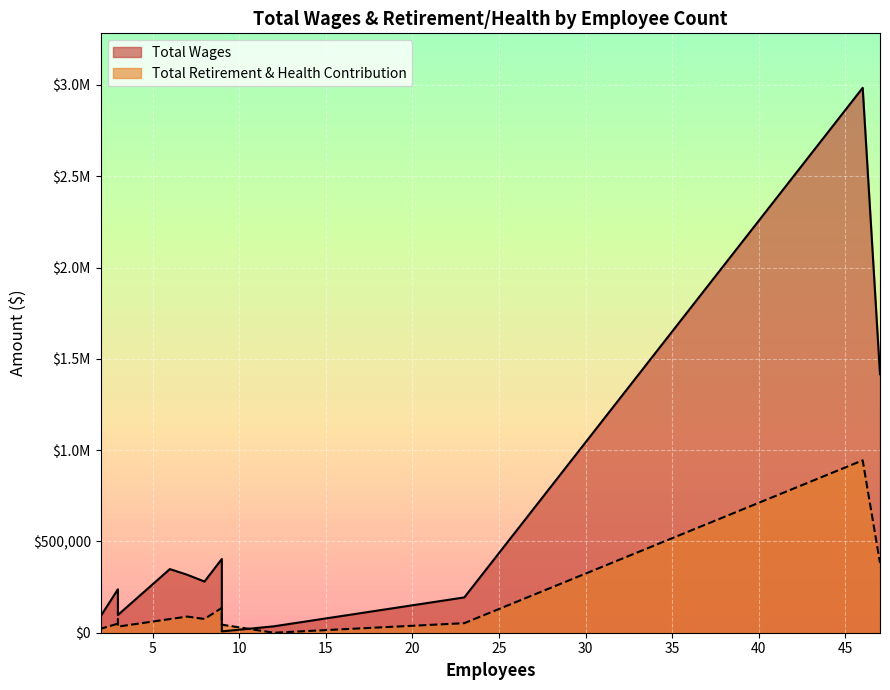

At which label is Total Wages closest to 1495625?

47